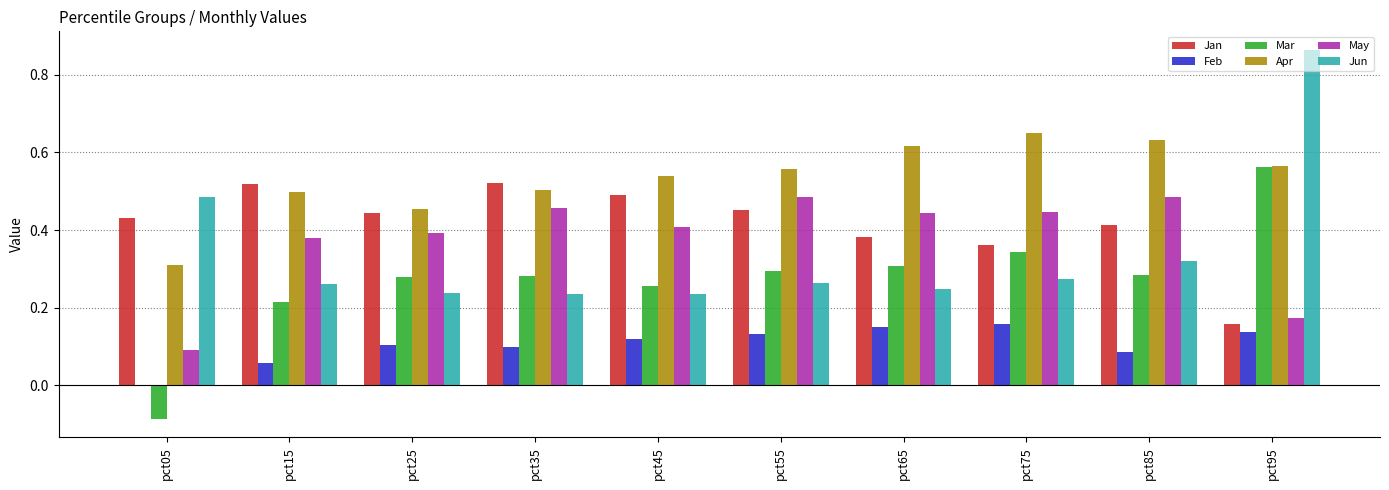

Count the number of categories in the chart.

10